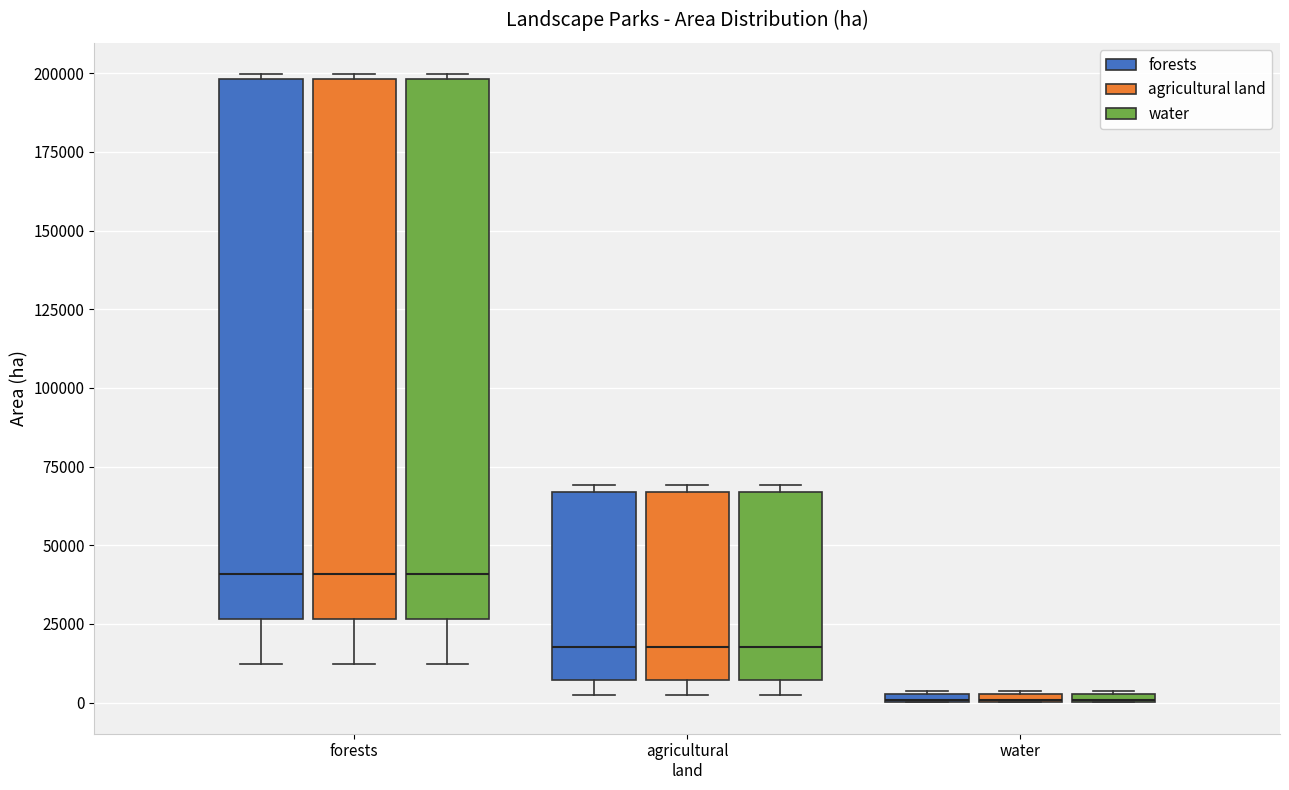

Where is the lower edge of the box for agricultural land (forests) on the y-axis? The values are not printed on the chart, so give them approximately, as read against the axis.

5000